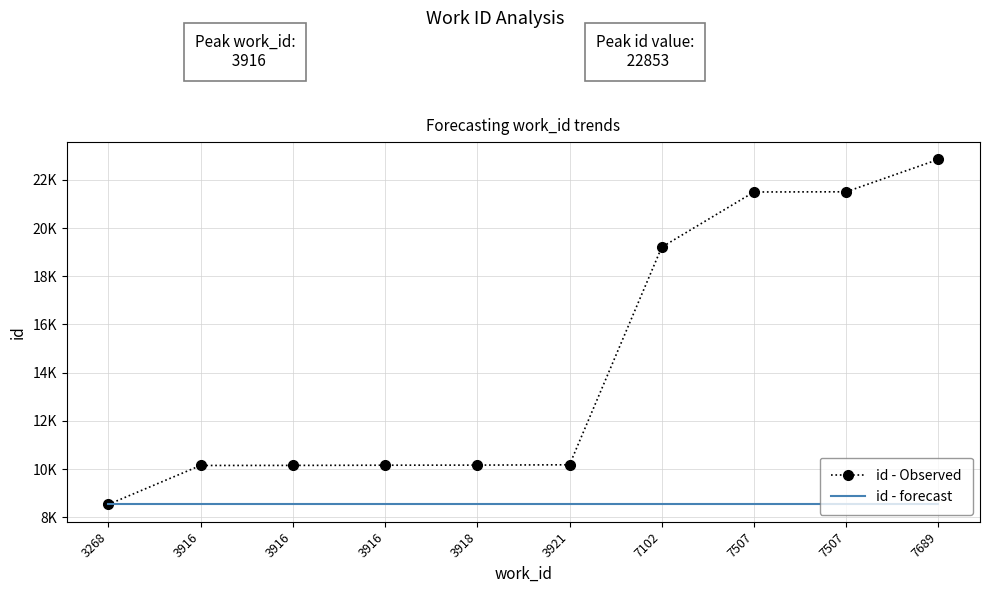

Reading right to left, transcribe all the data shown in this chart.

id - Observed: 7689=22853	7507=21507	7507=21499	7102=19210	3921=10175	3918=10162	3916=10158	3916=10150	3916=10147	3268=8528
id - forecast: 7689=8528	7507=8528	7507=8528	7102=8528	3921=8528	3918=8528	3916=8528	3916=8528	3916=8528	3268=8528